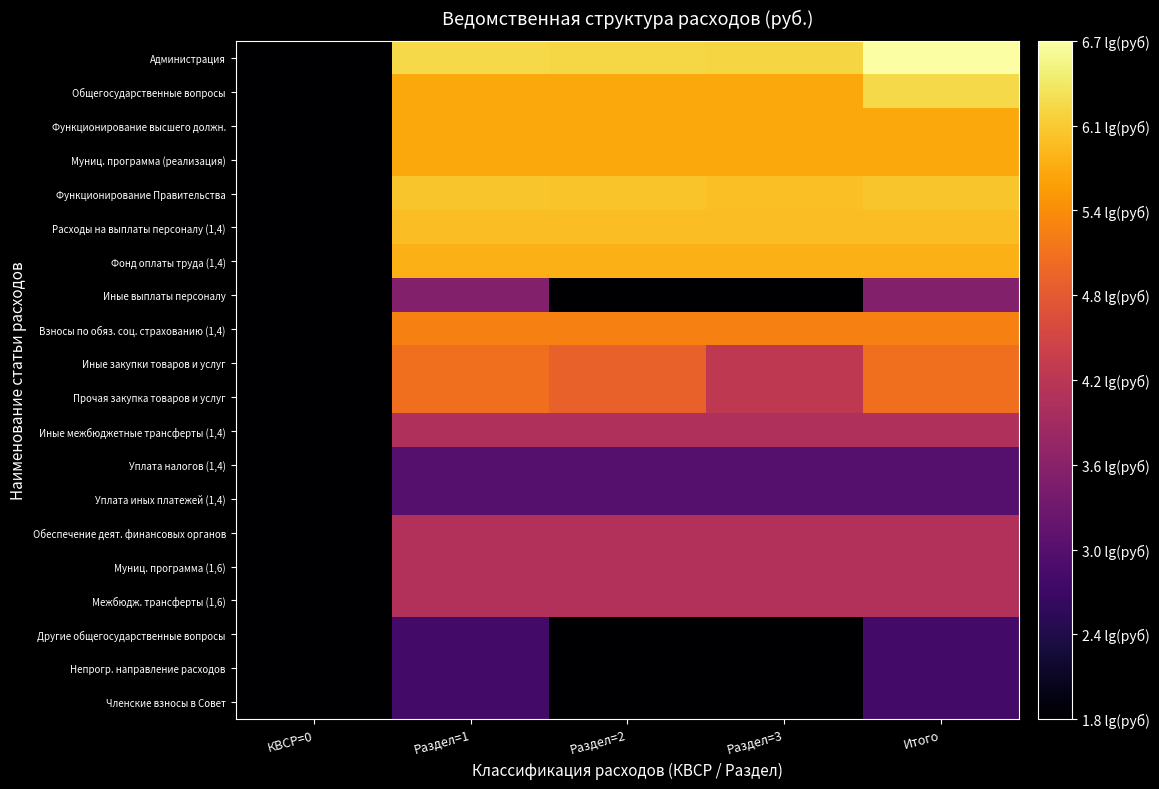

Which series has the widest spread of values?

Администрация